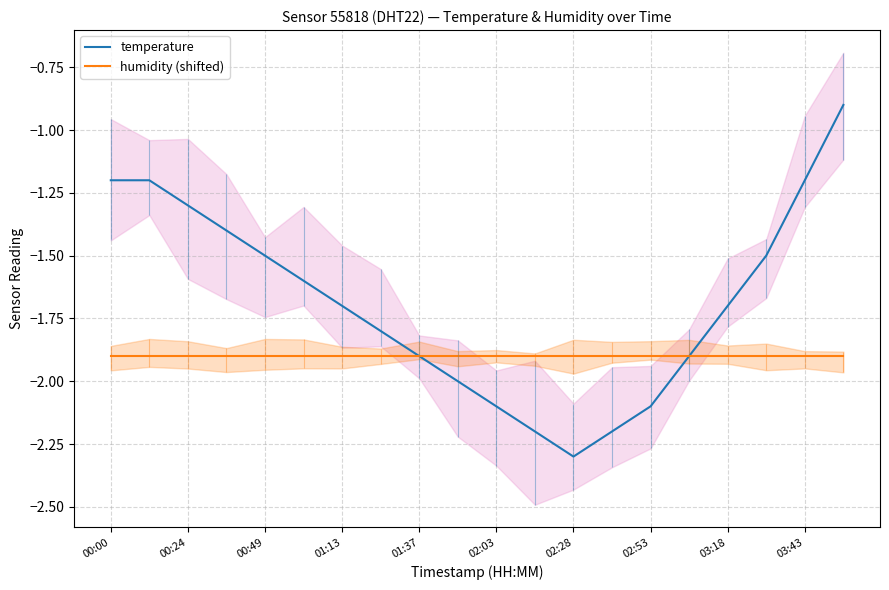

Which series has the largest total across all categories?

temperature